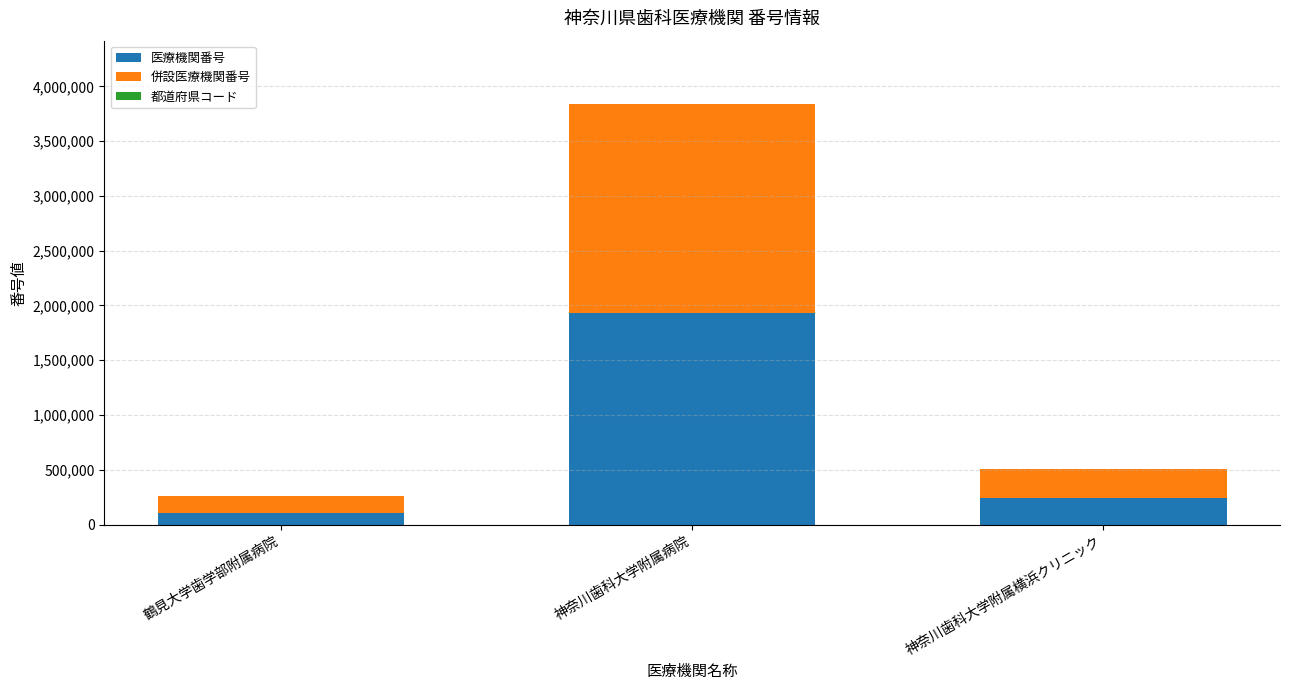

At which category is the sum across all series the highest?

神奈川歯科大学附属病院